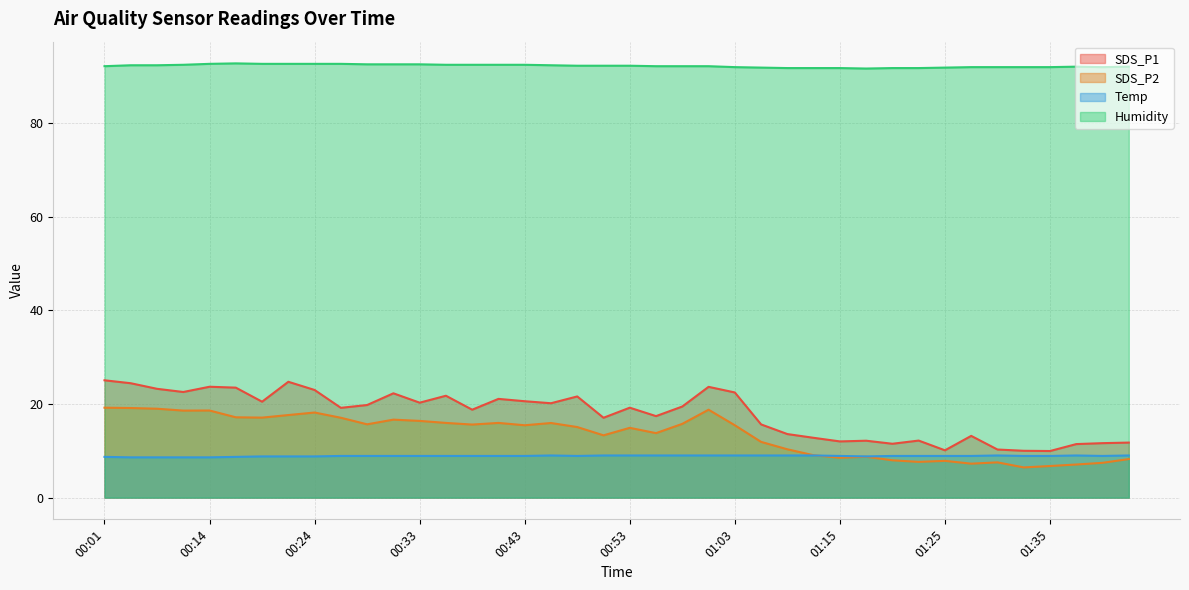

The value of SDS_P2 at 00:29 is 24.1. True or false?

False